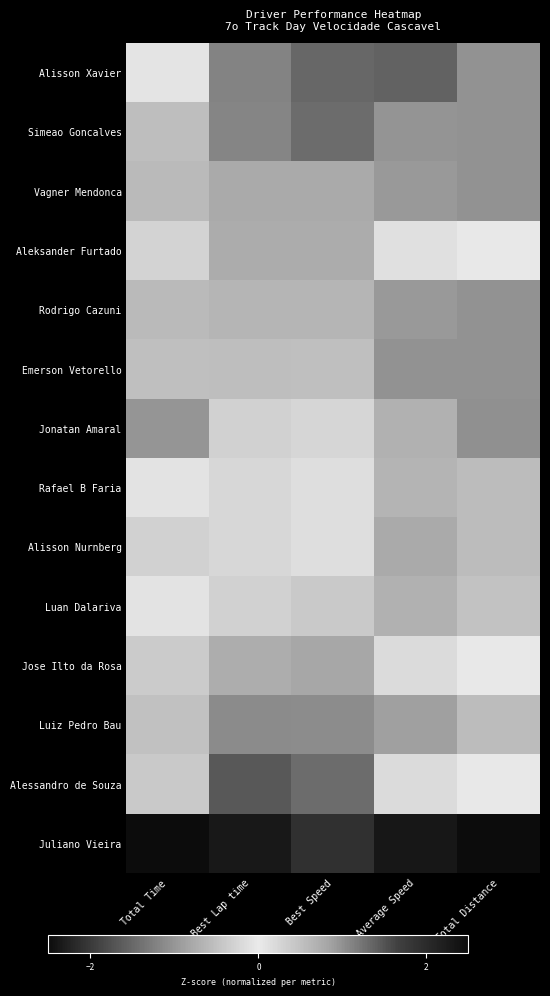

List the series in order of their peak value, lowest first.

Rafael B Faria, Jonatan Amaral, Alisson Nurnberg, Luan Dalariva, Jose Ilto da Rosa, Aleksander Furtado, Vagner Mendonca, Rodrigo Cazuni, Emerson Vetorello, Luiz Pedro Bau, Simeao Goncalves, Alisson Xavier, Alessandro de Souza, Juliano Vieira